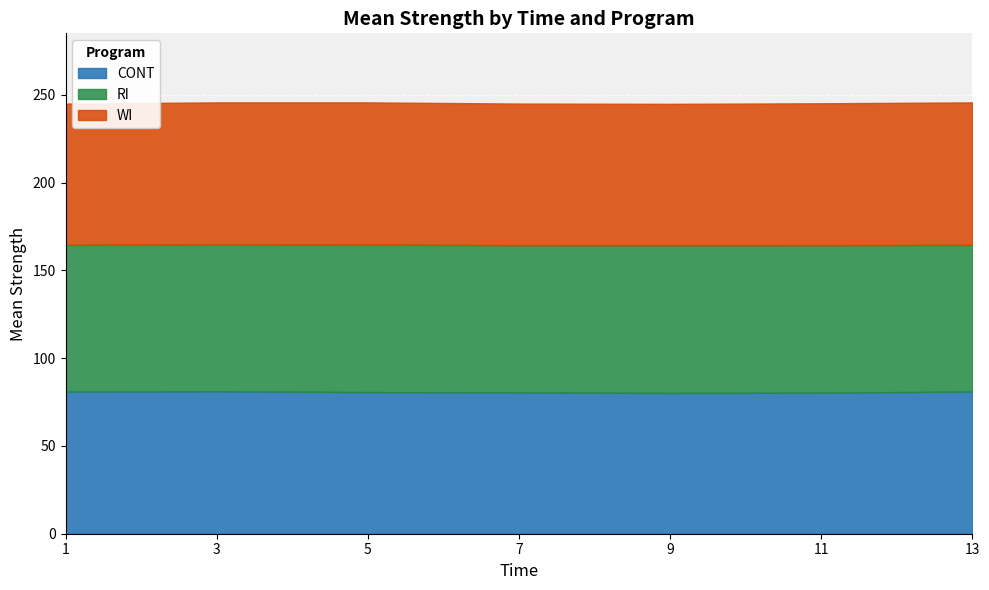

At how many categories does at least one series exceed 81?

7